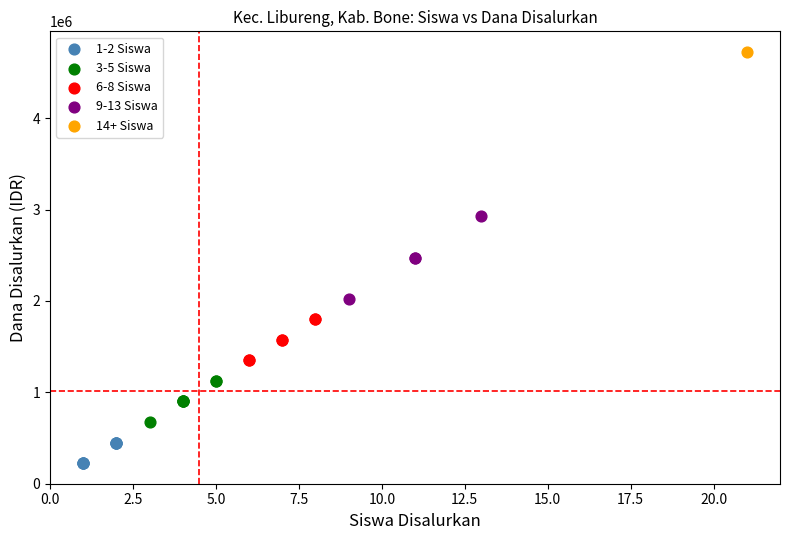

What are all the series names shown in the legend?

1-2 Siswa, 3-5 Siswa, 6-8 Siswa, 9-13 Siswa, 14+ Siswa